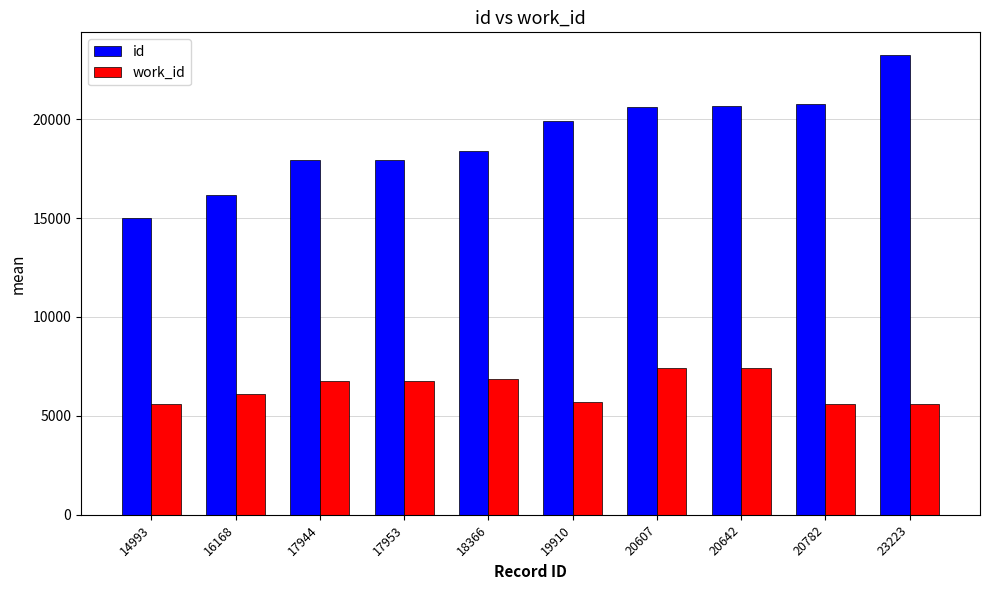

How many groups of bars are there?

10